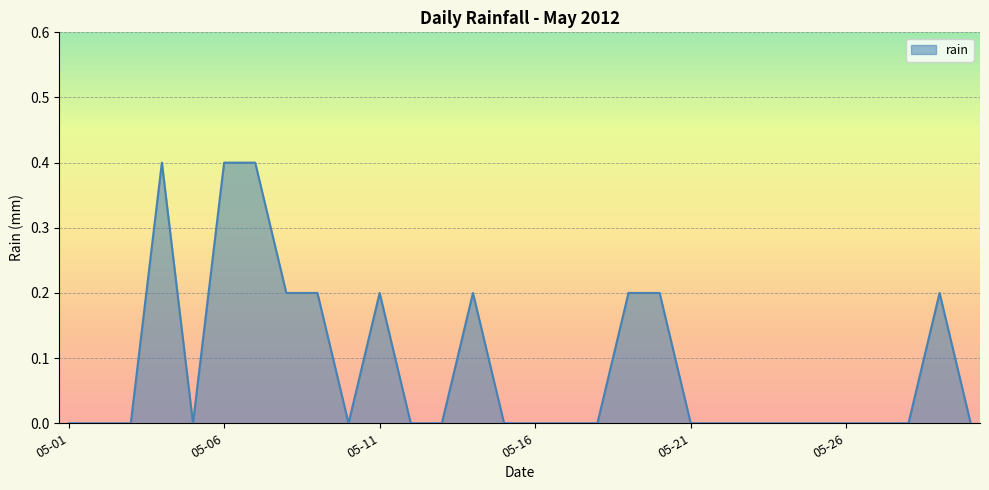

What is the greatest value displayed?

0.4